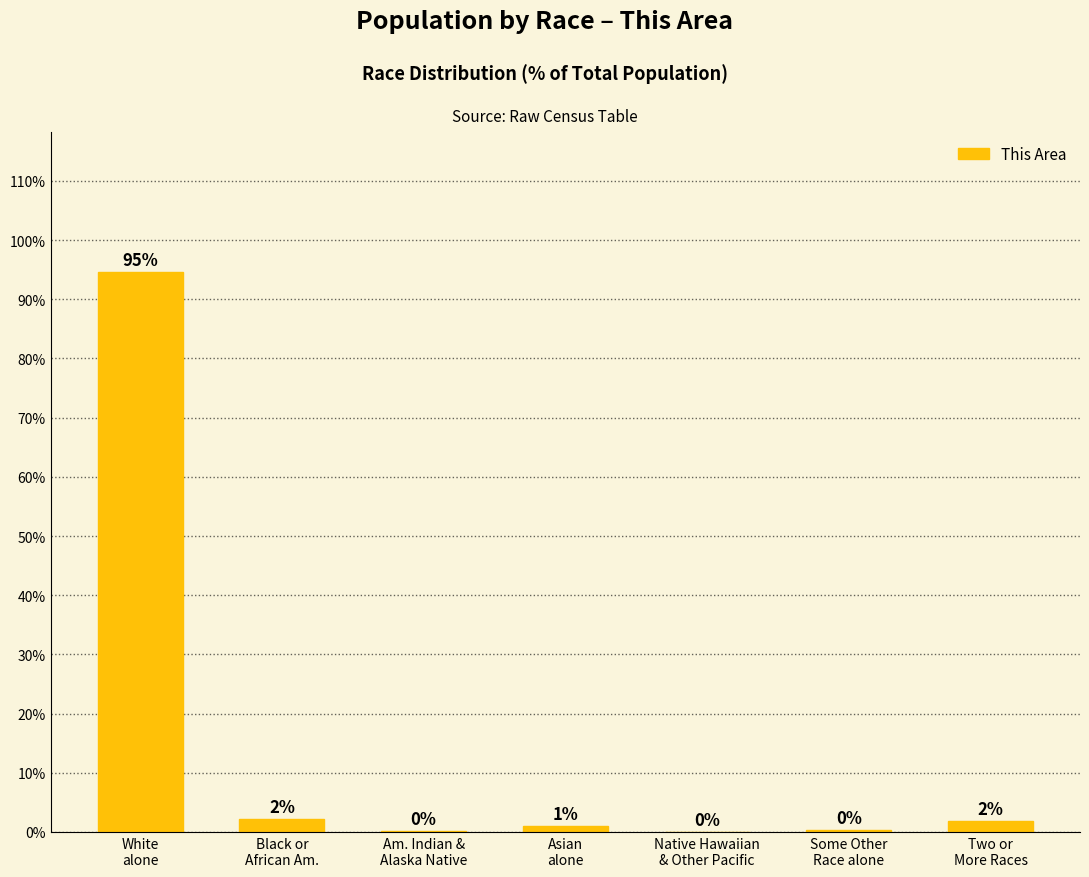

What is the maximum value shown in the chart?

94.6